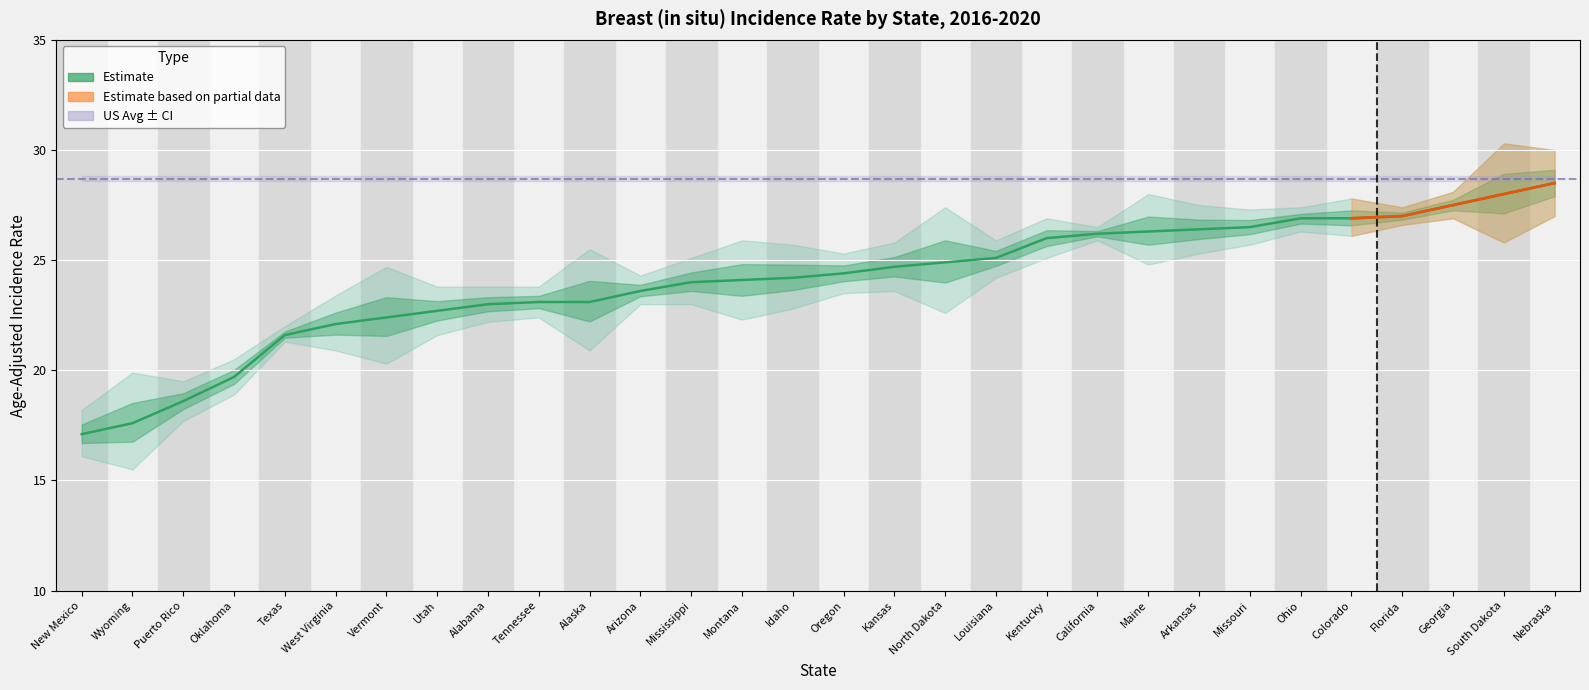

Rank the series at Utah from lowest to highest value.

Lower CI, Rate, Upper CI